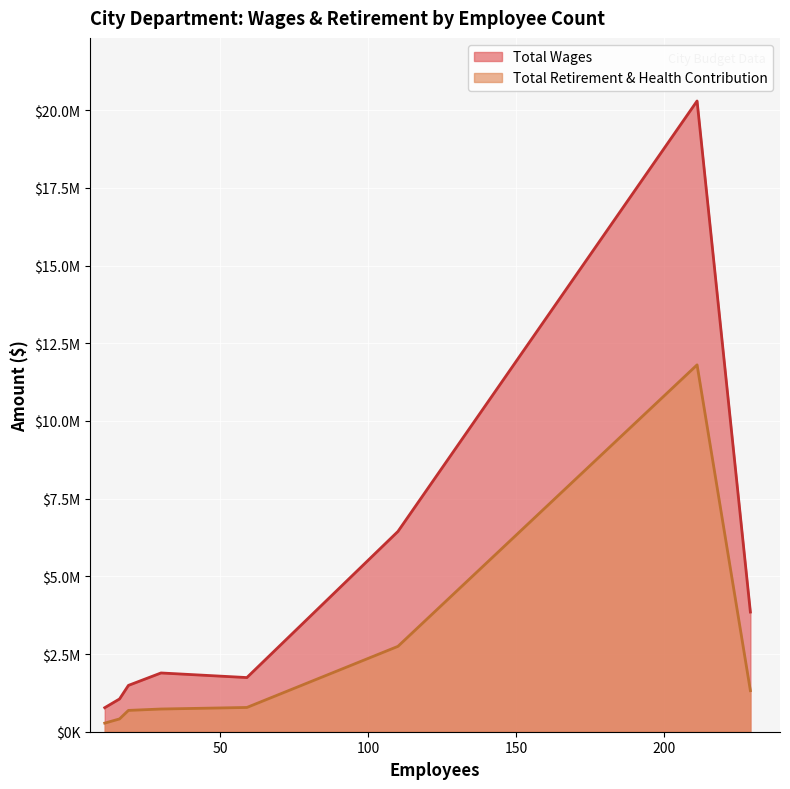

Read the Total Wages value at 11, to the nearest 50.

773050